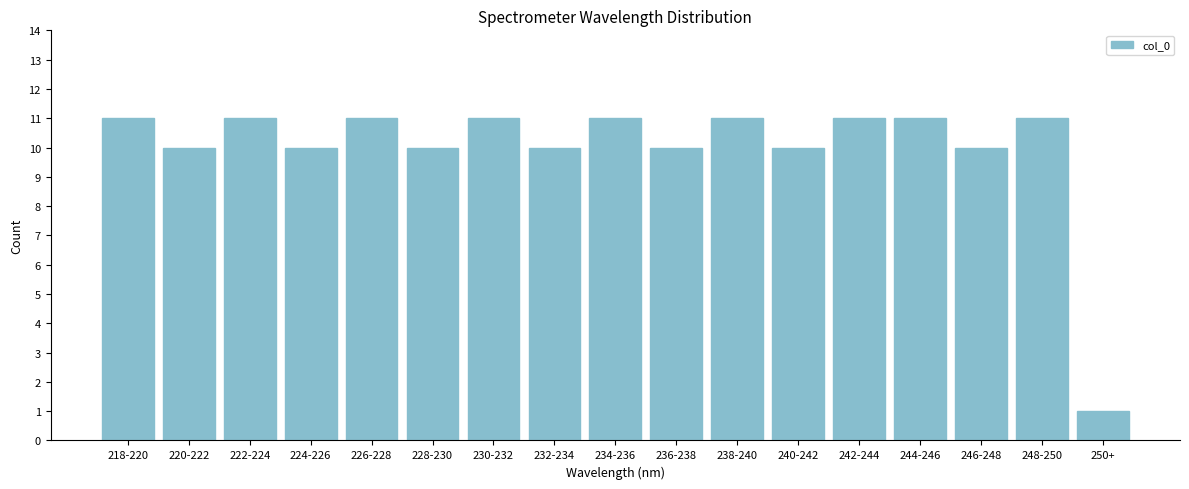

Reading left to right, extract all data points from this chart.

218-220=11	220-222=10	222-224=11	224-226=10	226-228=11	228-230=10	230-232=11	232-234=10	234-236=11	236-238=10	238-240=11	240-242=10	242-244=11	244-246=11	246-248=10	248-250=11	250+=1